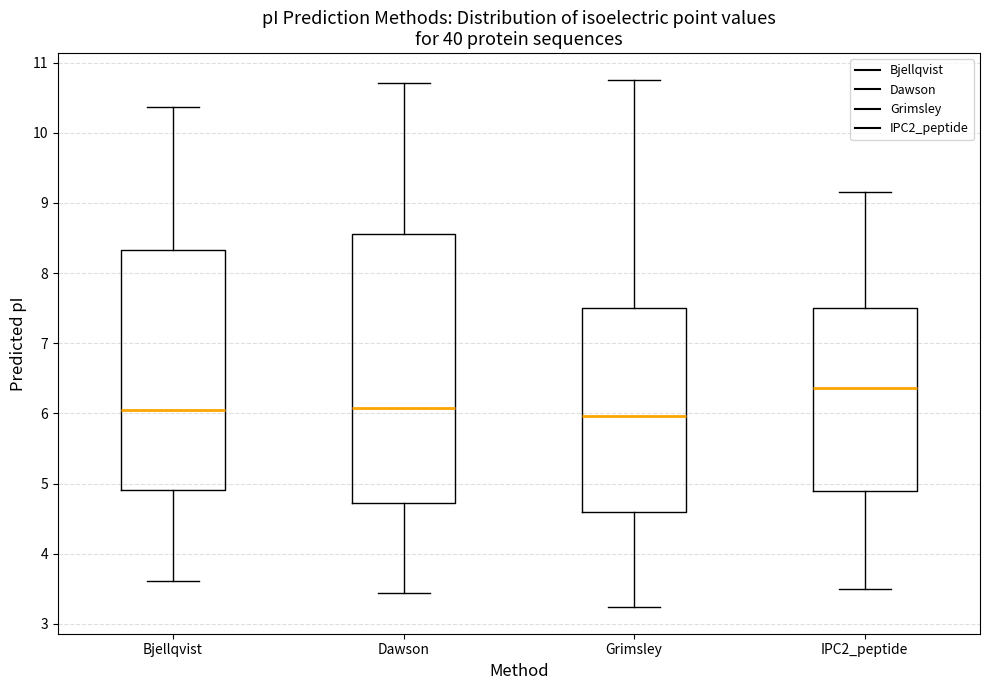

Reading left to right, transcribe this box plot: for each box, give where its median line is, the range the box spans, and where its two whiskers end, as read against the y-axis. The values are not printed on the chart, so give them approximately, as read against the axis.

Bjellqvist: median 6.0, box 4.9 to 8.3, whiskers 3.6 to 10.4
Dawson: median 6.1, box 4.7 to 8.6, whiskers 3.4 to 10.7
Grimsley: median 6.0, box 4.6 to 7.5, whiskers 3.2 to 10.8
IPC2_peptide: median 6.4, box 4.9 to 7.5, whiskers 3.5 to 9.2